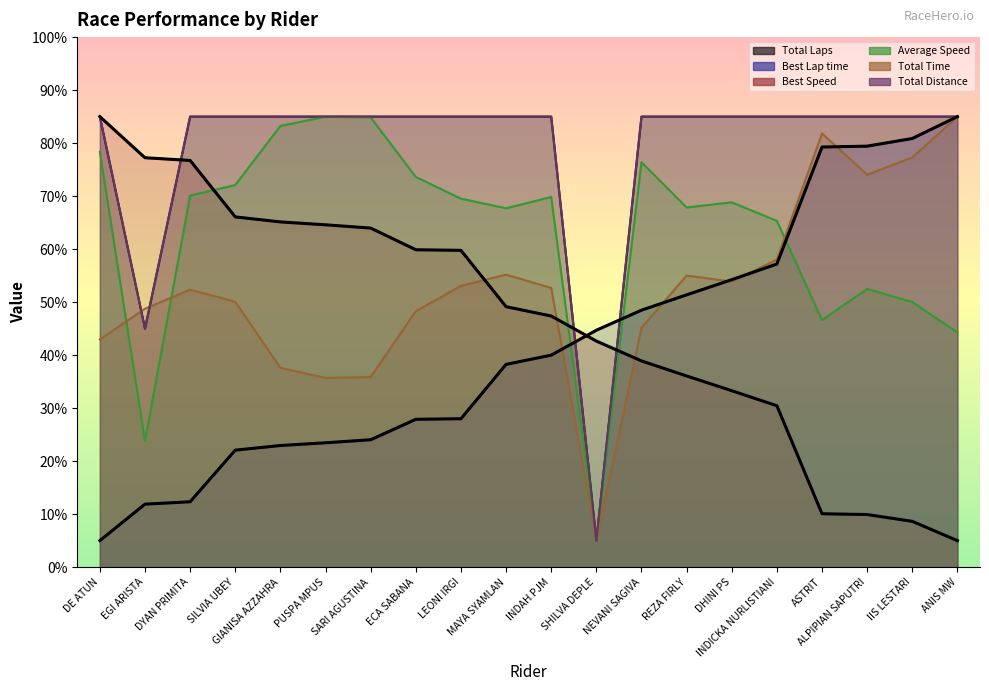

Reading left to right, extract all data points from this chart.

Total Laps: 85.0	45.0	85.0	85.0	85.0	85.0	85.0	85.0	85.0	85.0	85.0	5.0	85.0	85.0	85.0	85.0	85.0	85.0	85.0	85.0
Best Lap time: 5.0	11.9	12.3	22.1	22.9	23.5	24.0	27.9	28.0	38.3	40.0	44.7	48.5	51.4	54.2	57.2	79.3	79.4	80.9	85.0
Best Speed: 85.0	77.2	76.7	66.1	65.1	64.6	64.0	59.9	59.8	49.1	47.4	42.7	38.9	36.1	33.3	30.5	10.1	9.9	8.6	5.0
Average Speed: 78.4	23.8	70.1	72.1	83.2	85.0	84.8	73.6	69.5	67.7	69.8	5.0	76.4	67.9	68.8	65.3	46.6	52.5	50.0	44.3
Total Time: 43.0	48.7	52.4	50.1	37.6	35.7	35.9	48.3	53.1	55.2	52.7	5.0	45.2	55.0	53.9	58.0	81.8	74.1	77.3	85.0
Total Distance: 85.0	45.0	85.0	85.0	85.0	85.0	85.0	85.0	85.0	85.0	85.0	5.0	85.0	85.0	85.0	85.0	85.0	85.0	85.0	85.0